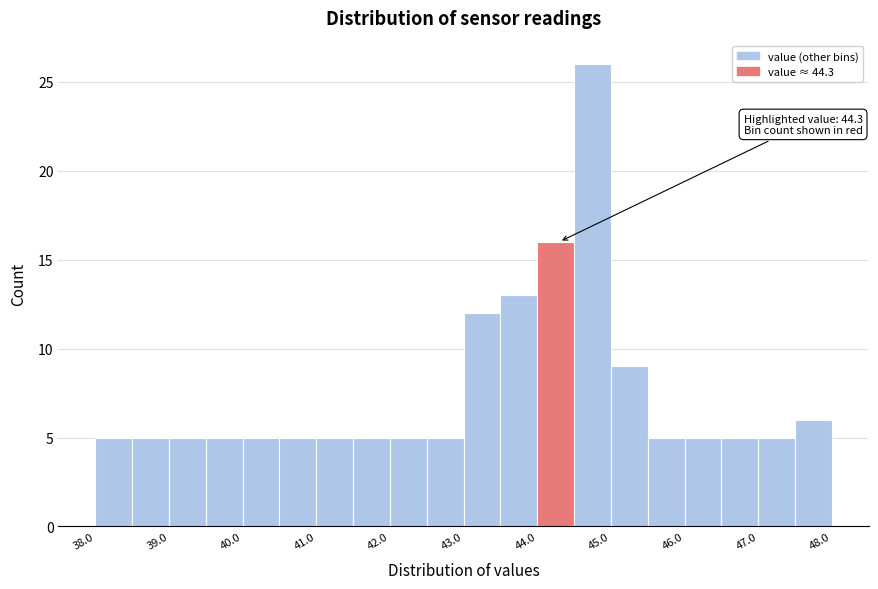

Which range on the x-axis has the tallest bar?

44.5 to 45.0